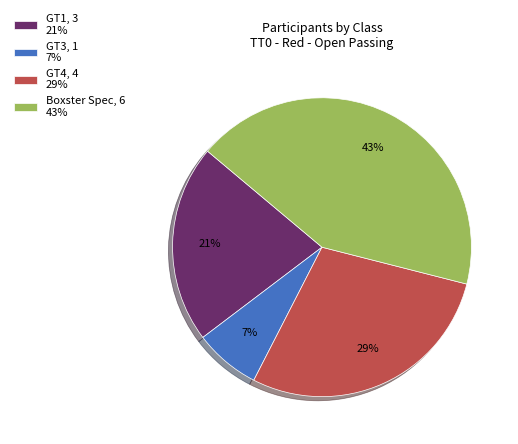

Count the number of slices in the pie.

4